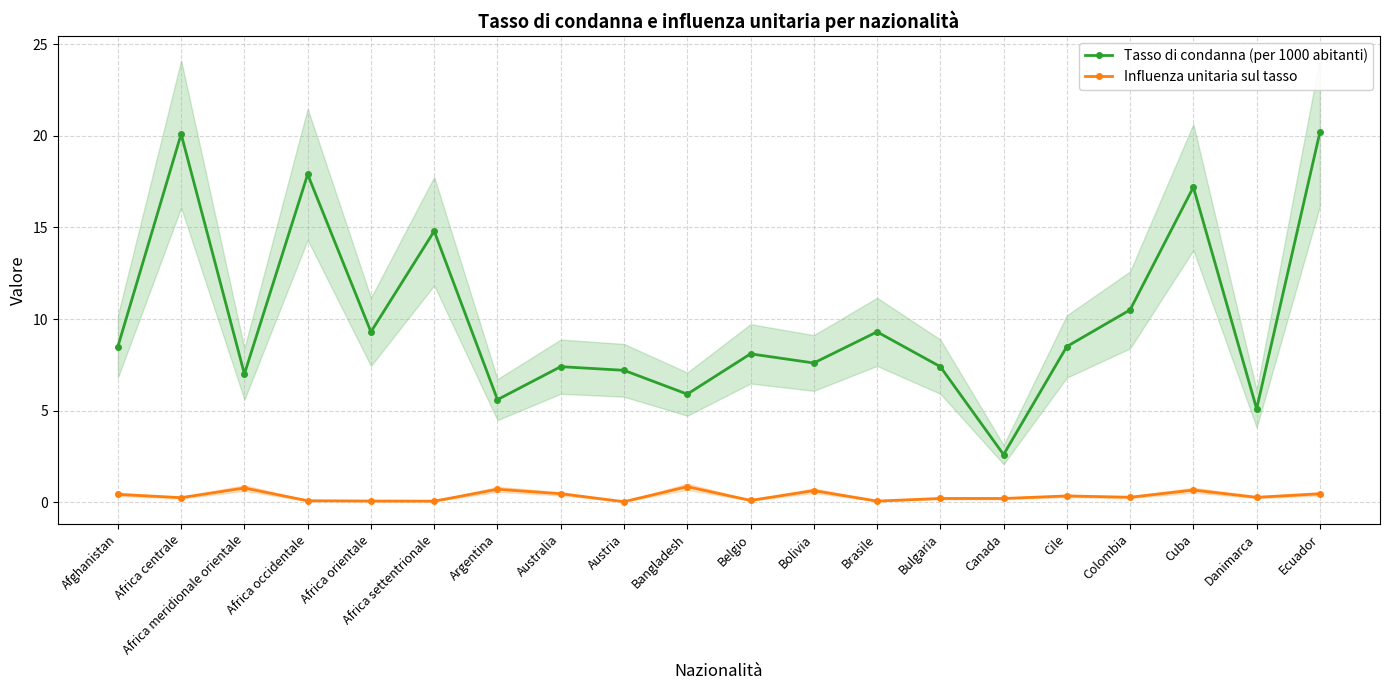

What is the value of the Influenza unitaria sul tasso point at the 16th from the left?

0.3